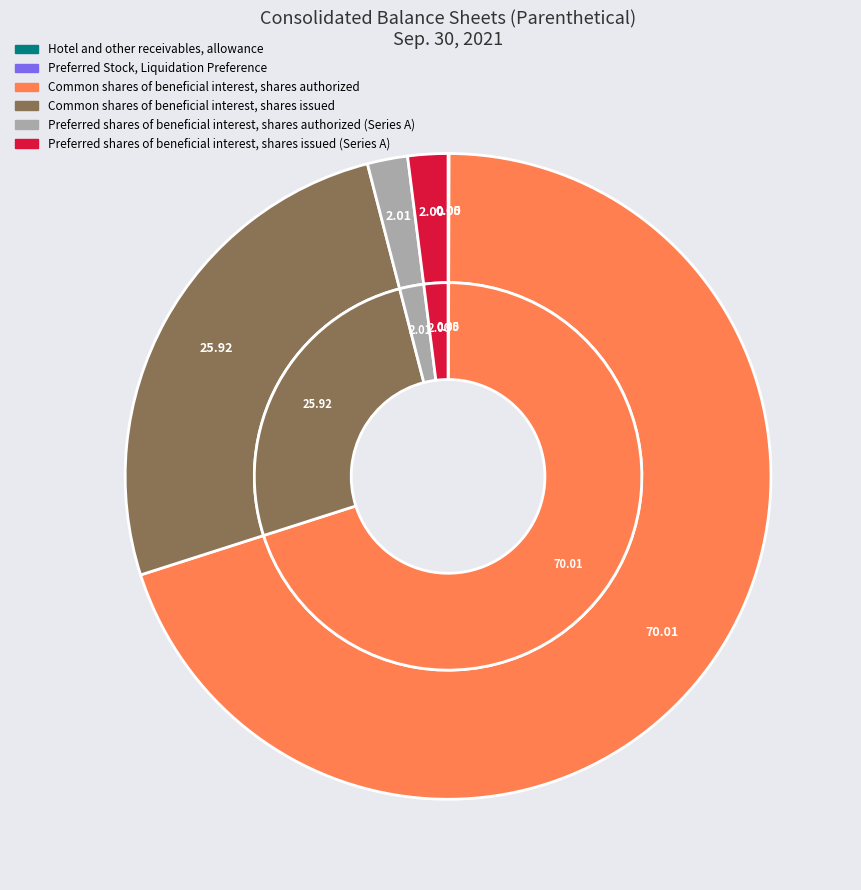

Is the sum of Preferred shares of beneficial interest, shares issued (Series A) and Common shares of beneficial interest, shares issued greater than half?

No